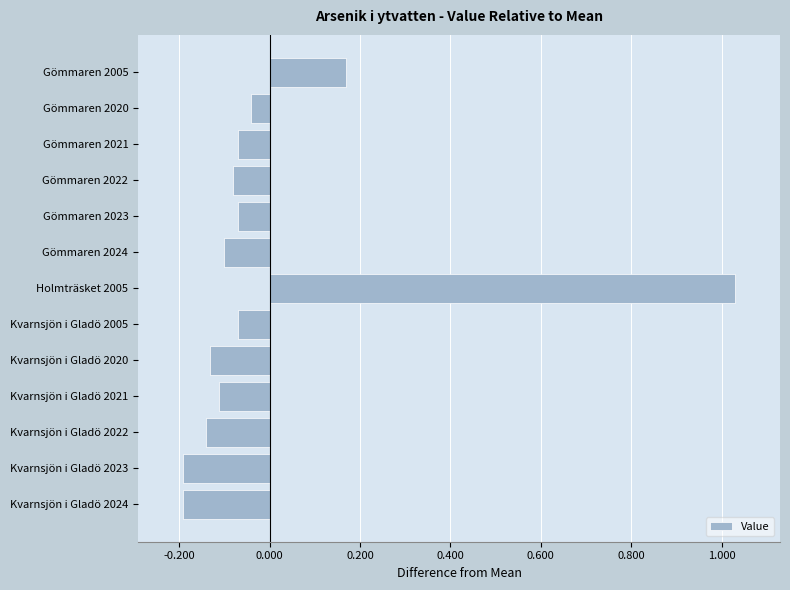

What is the difference between the second highest and second lowest values?

0.4